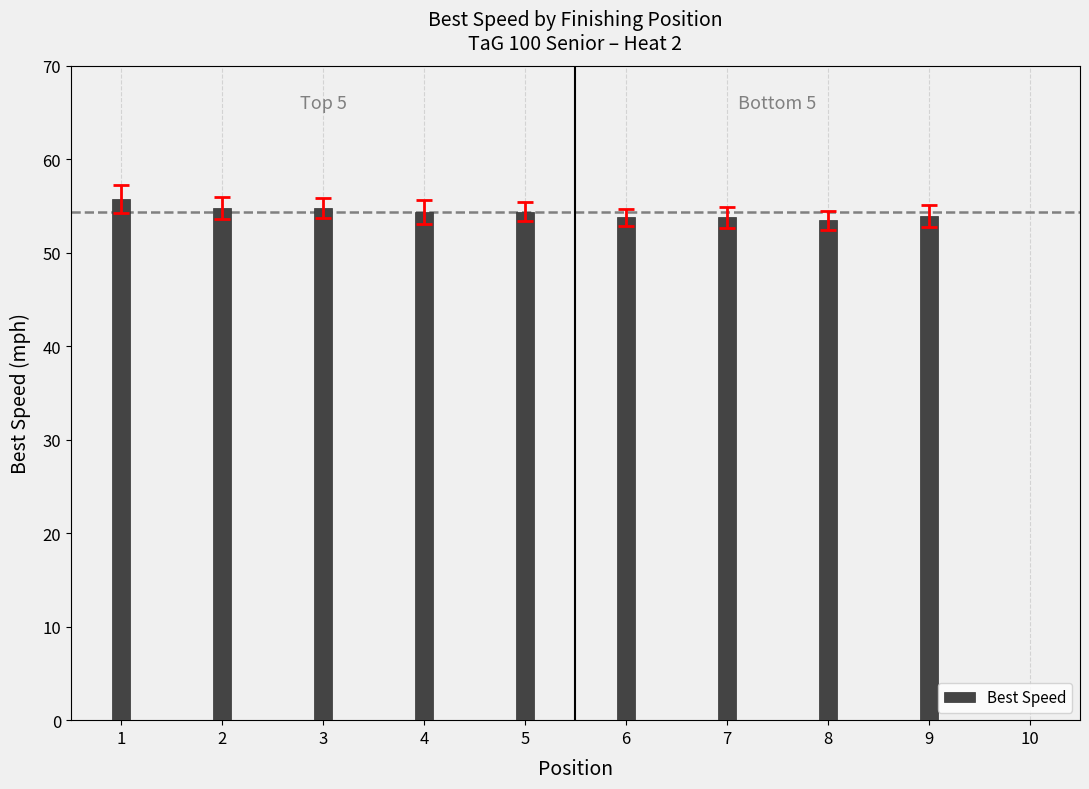

The value at 1 is 26.1. True or false?

False